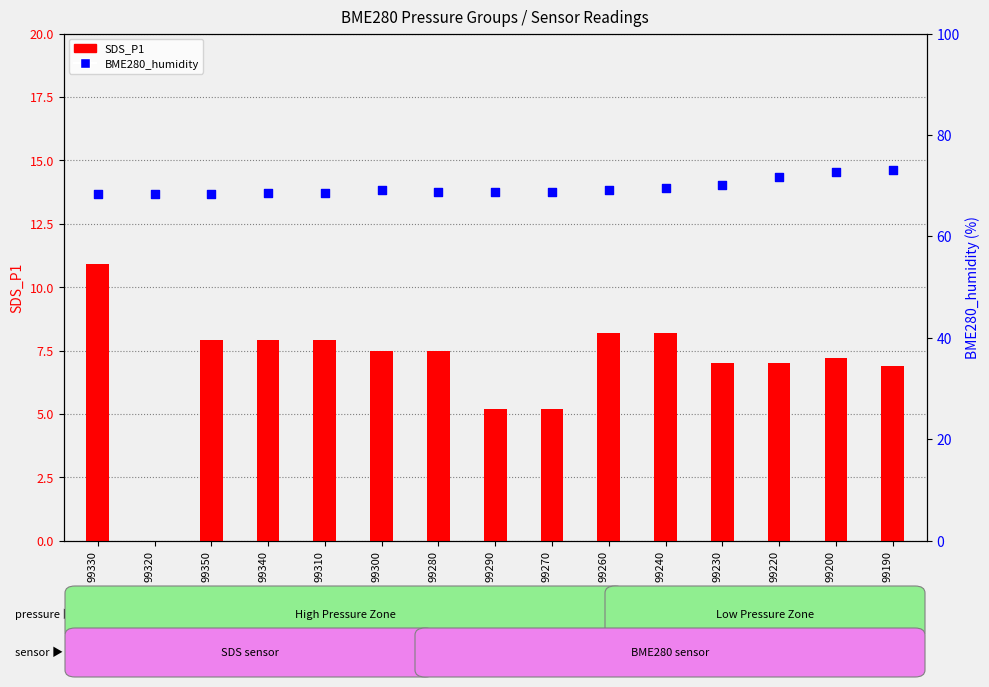

Which series has the widest spread of Y values?

SDS_P1